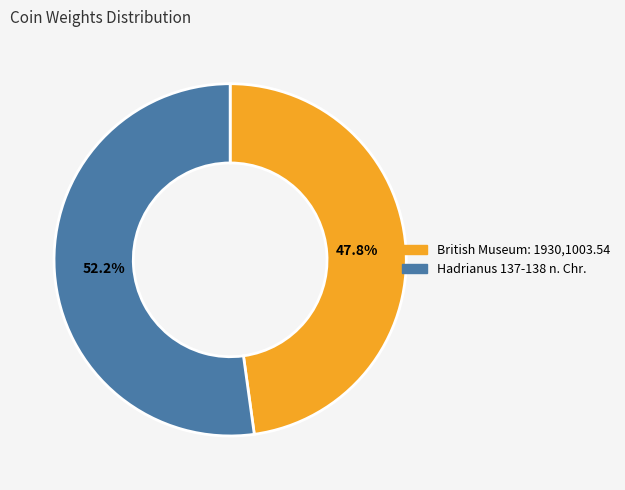

What percentage is the Hadrianus 137-138 n. Chr. slice, to the nearest percent?

52%